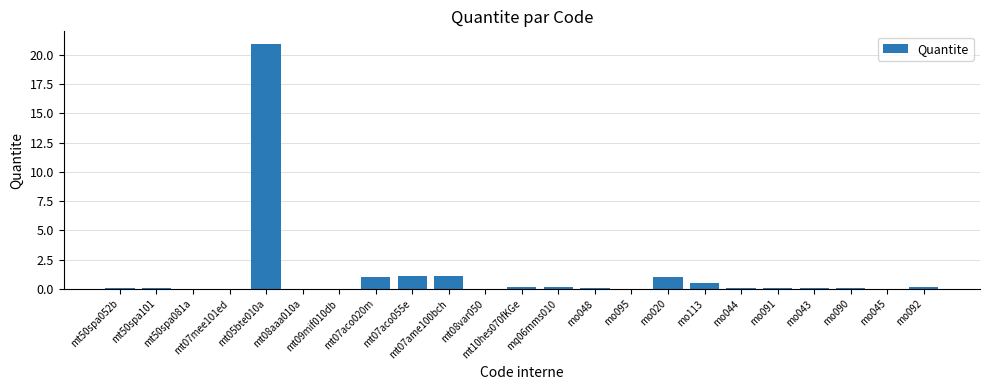

What is the sum of all values?

26.8